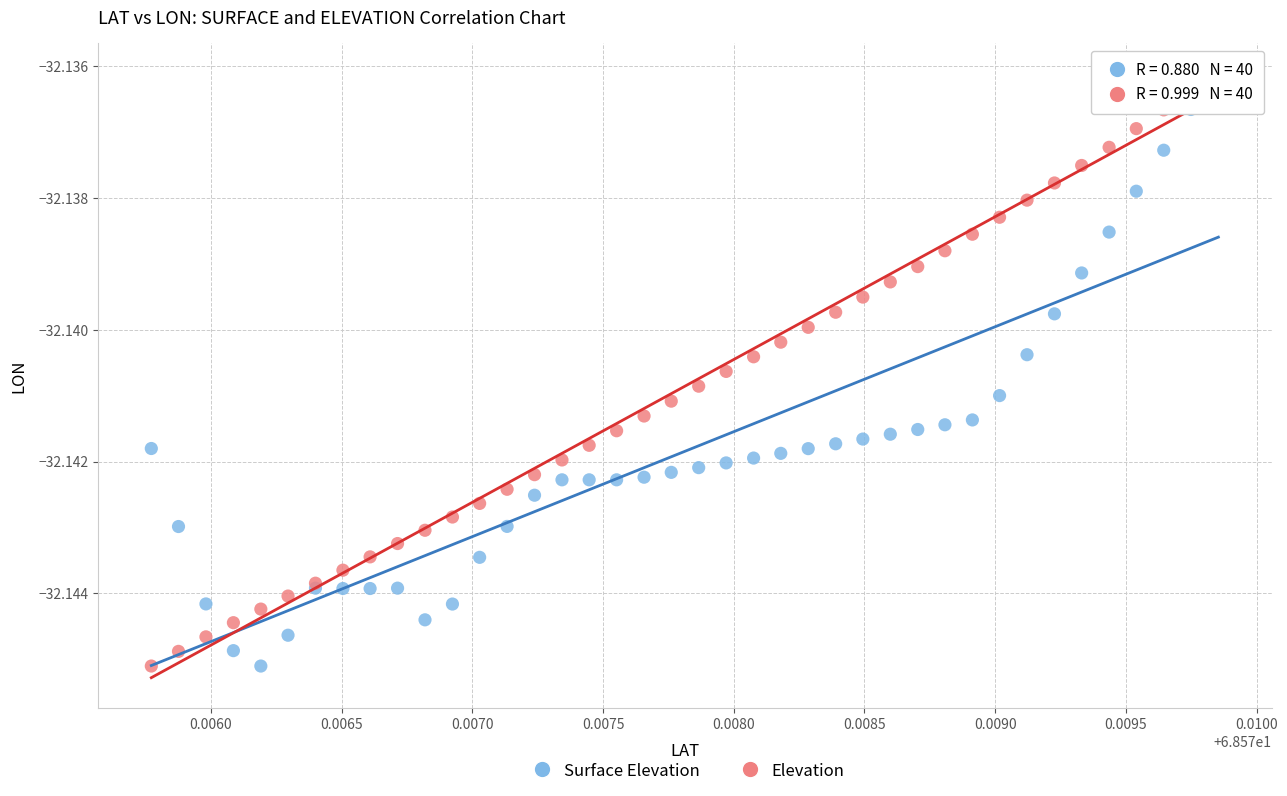

What are all the series names shown in the legend?

Surface Elevation, Elevation